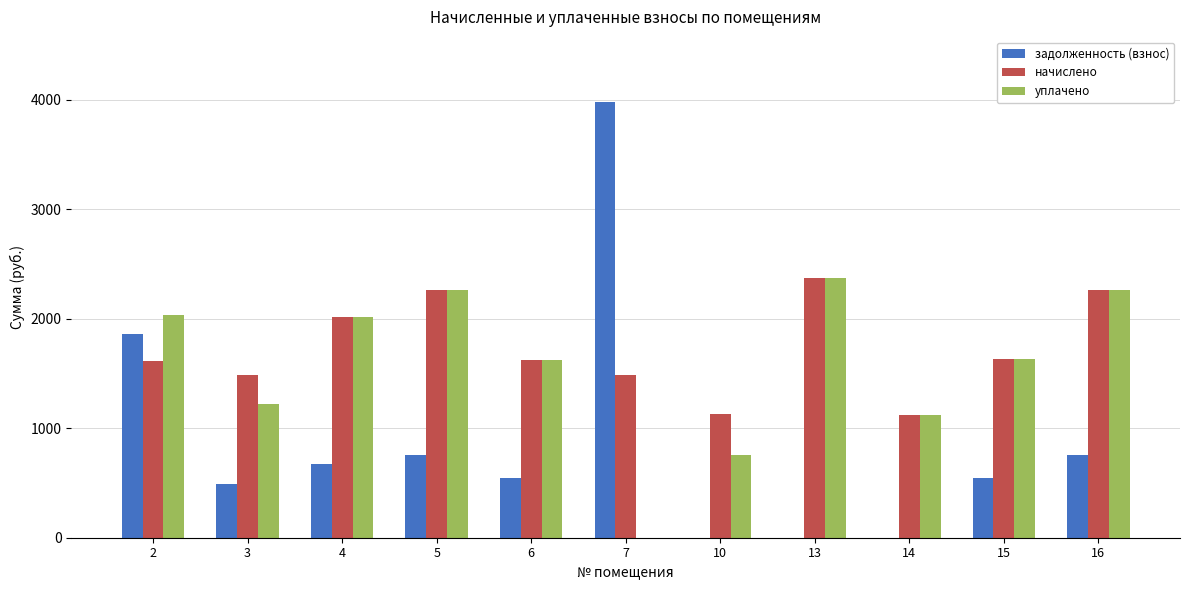

Are the bars grouped side by side (vs. stacked)?

Yes